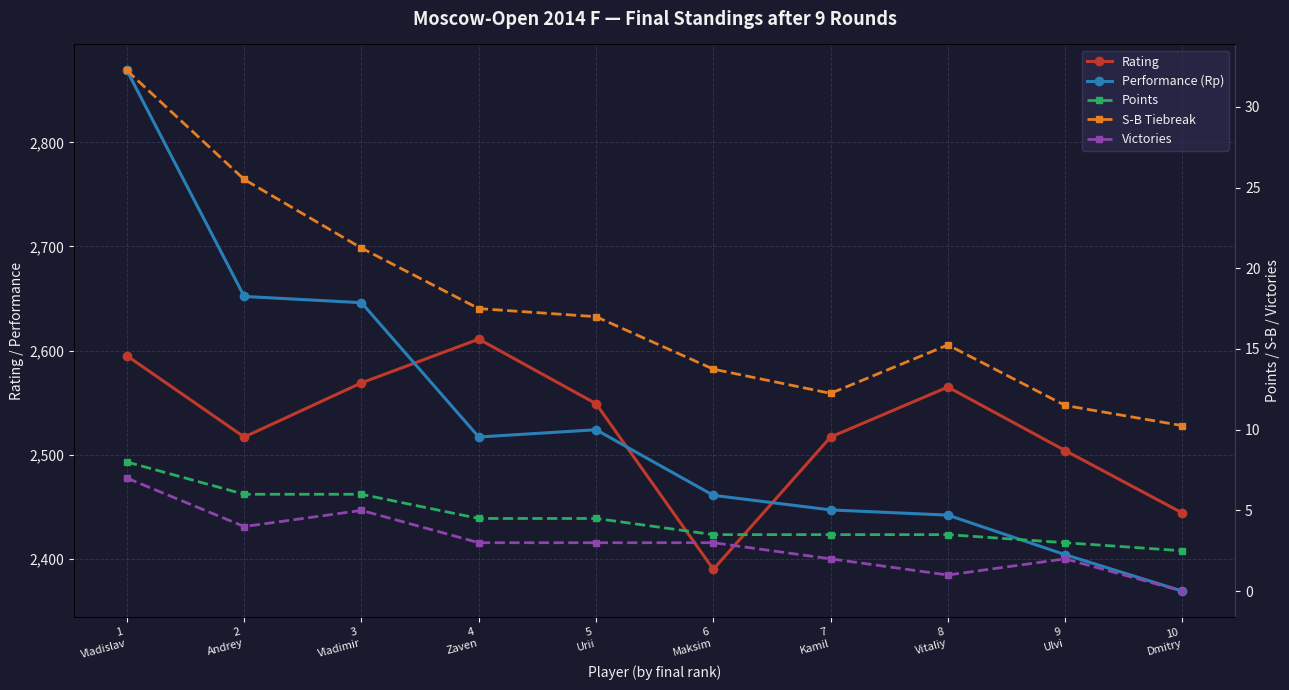

Which series has the largest total across all categories?

Performance (Rp)